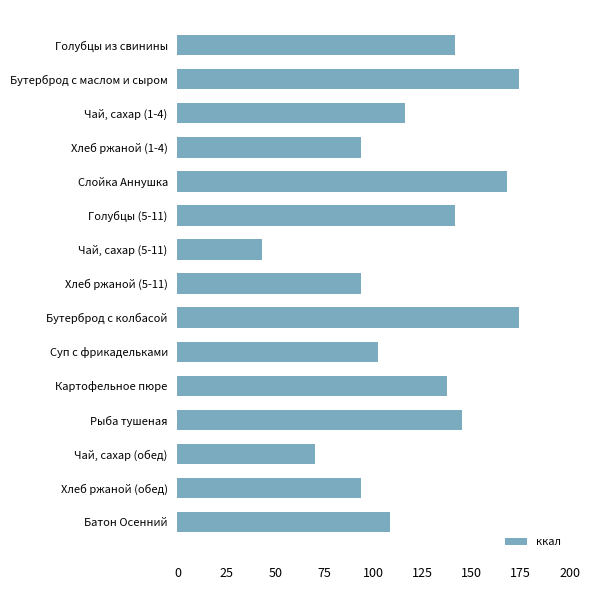

Are the bars horizontal?

Yes